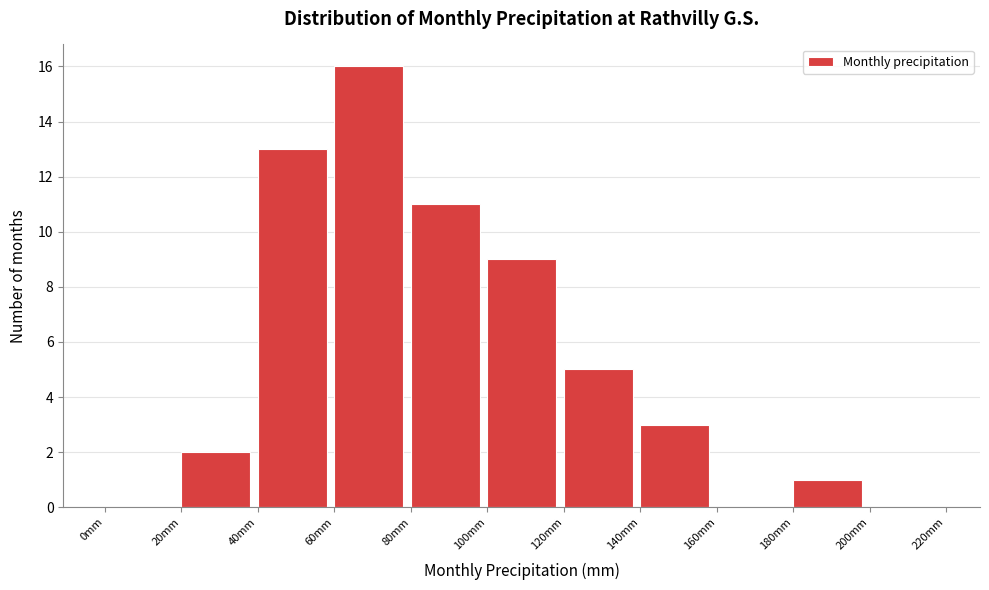

Reading left to right, transcribe this chart: for each bar, give the range it covers on the x-axis and its height. The values are not printed on the chart, so give them approximately, as read against the axis.

0 to 20: 0
20 to 40: 2
40 to 60: 13
60 to 80: 16
80 to 100: 11
100 to 120: 9
120 to 140: 5
140 to 160: 3
160 to 180: 0
180 to 200: 1
200 to 220: 0